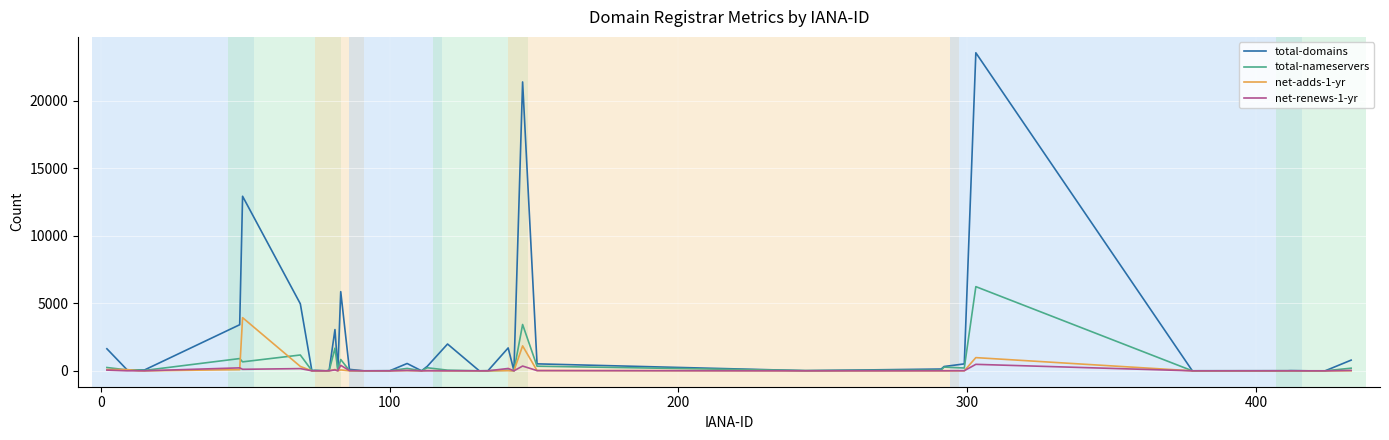

Which series has the largest total across all categories?

total-domains